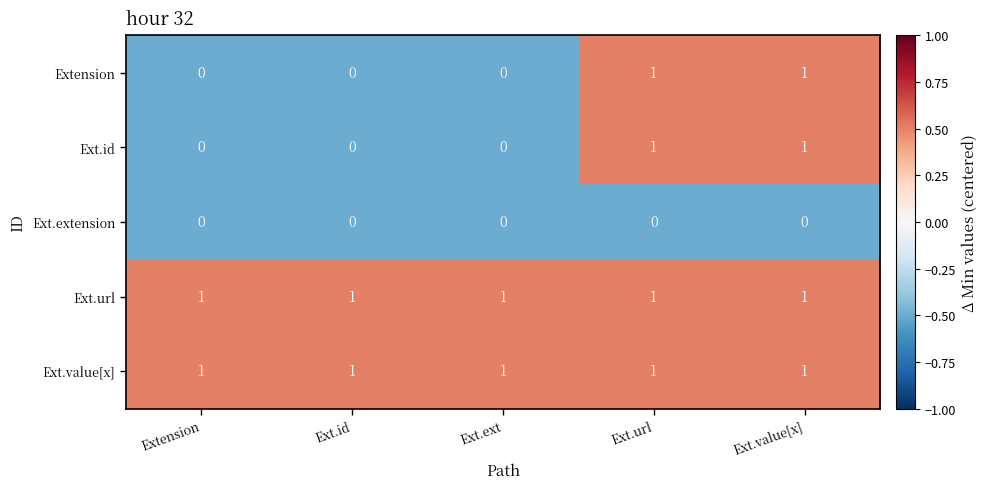

The value of Ext.url at Ext.url is 1. True or false?

True